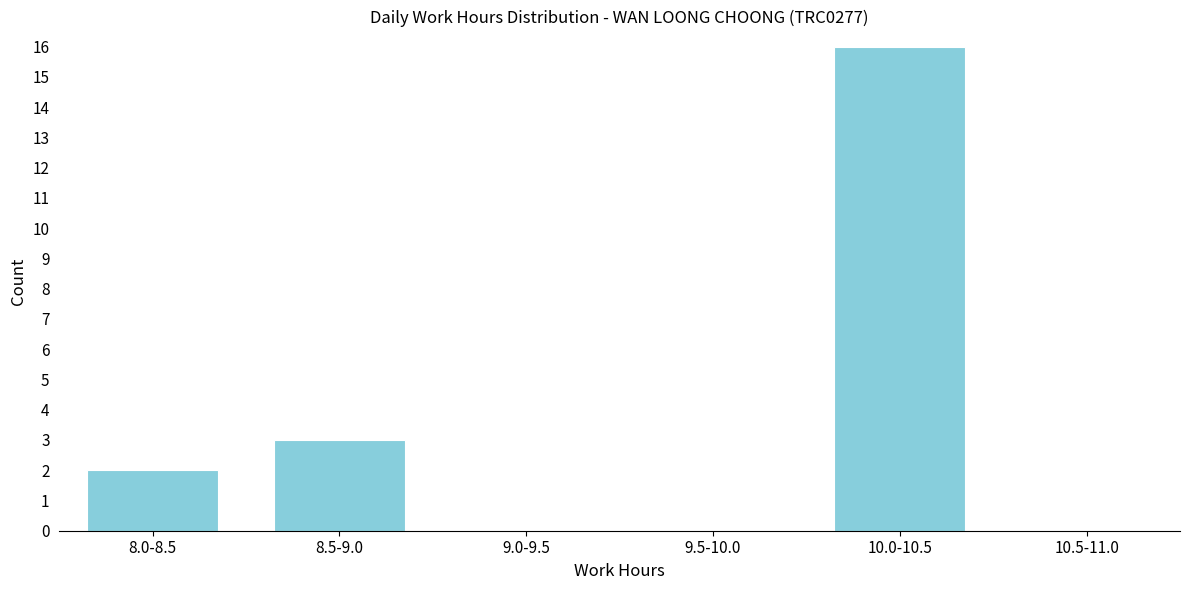

Reading right to left, transcribe all the data shown in this chart.

10.5-11.0=0	10.0-10.5=16	9.5-10.0=0	9.0-9.5=0	8.5-9.0=3	8.0-8.5=2